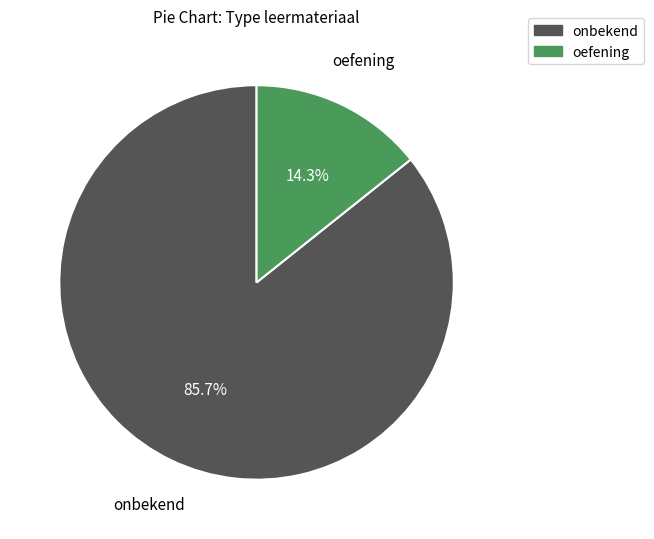

To the nearest percent, what is the average slice percentage?

50%